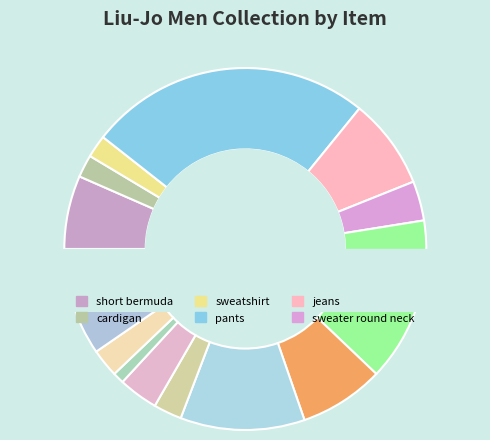

What is the total percentage of shirt and accessories?

15.7%